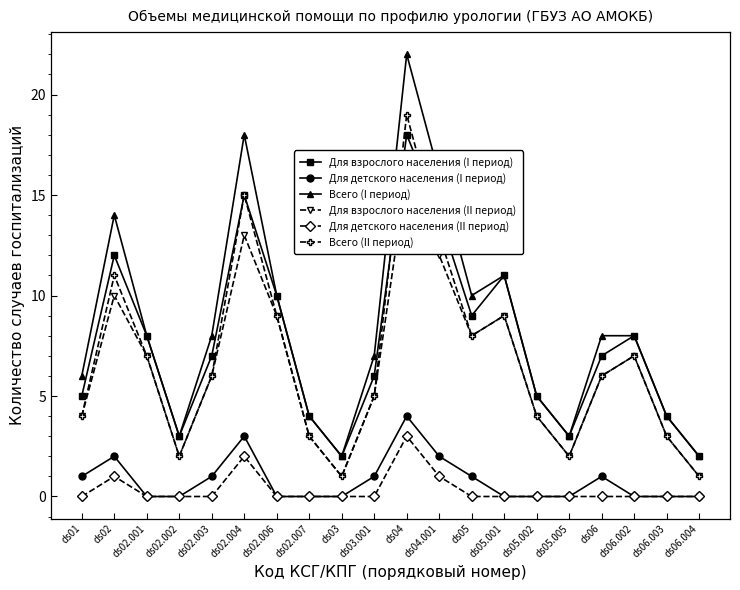

The value of Для взрослого населения (I период) at ds04 is 18. True or false?

True